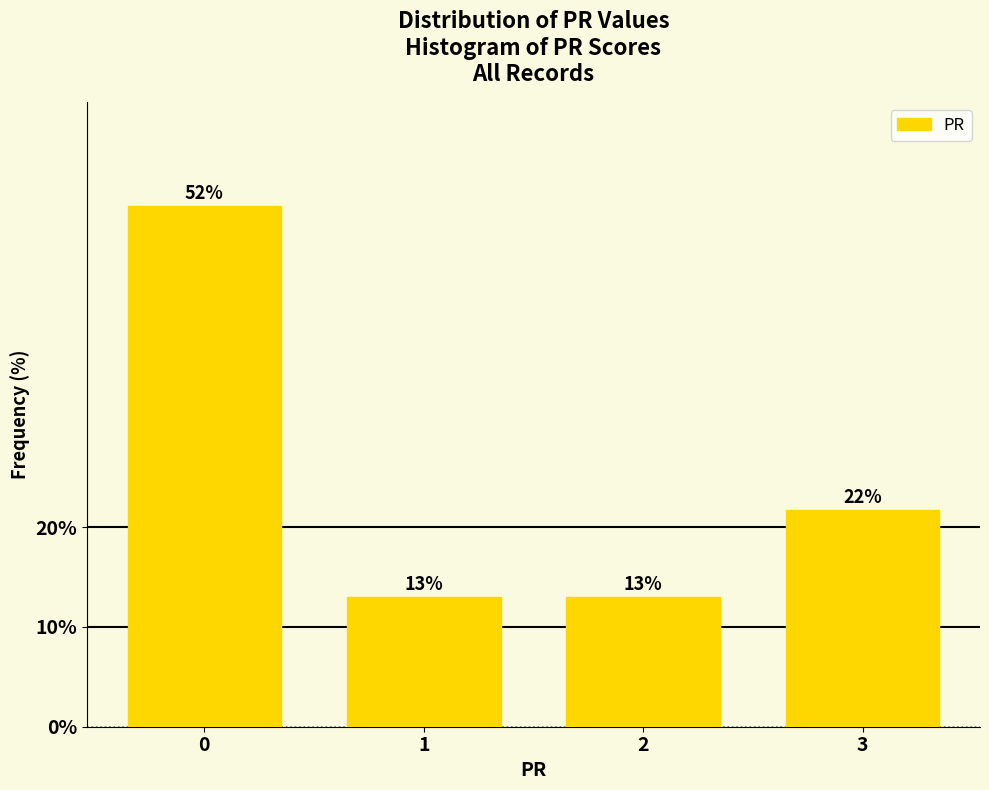

Approximately how many times larger is the value at 0 compared to 2?

4.0